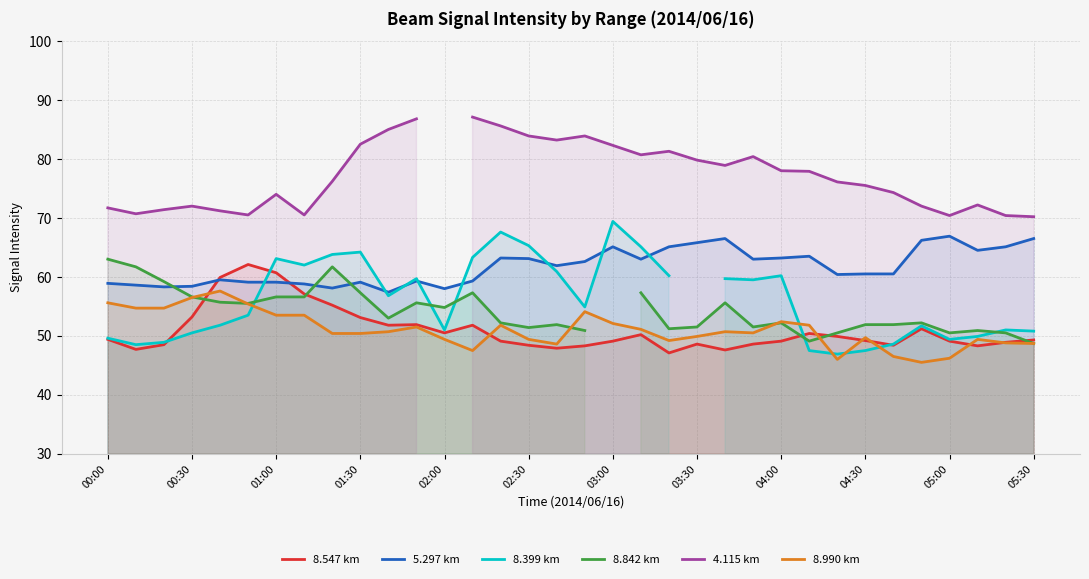

What is the maximum value shown in the chart?

87.1